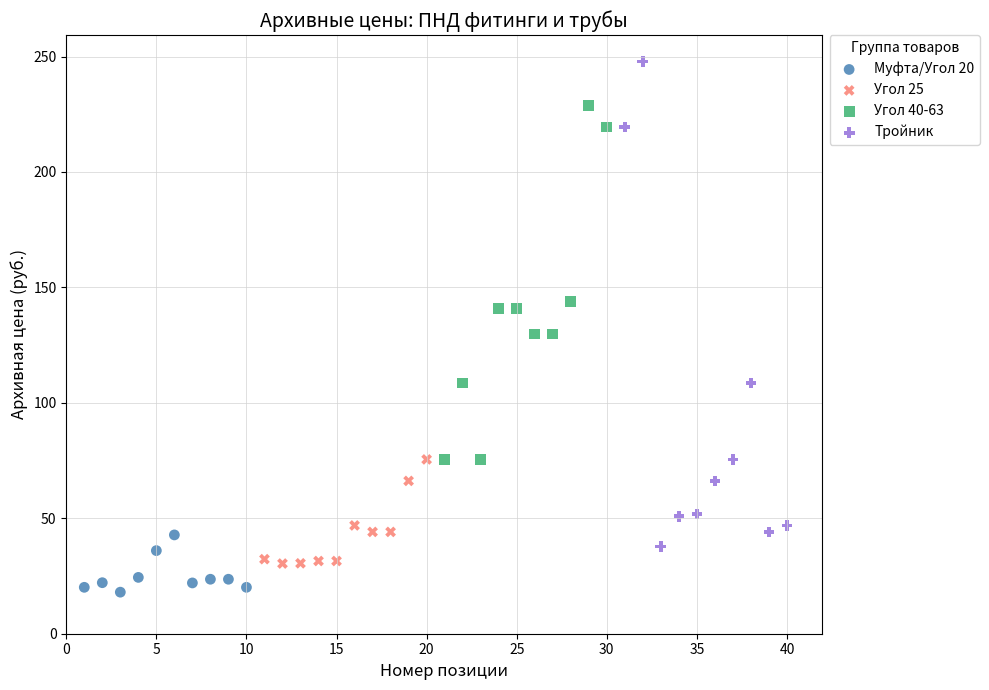

Which series has the widest spread of Y values?

Тройник